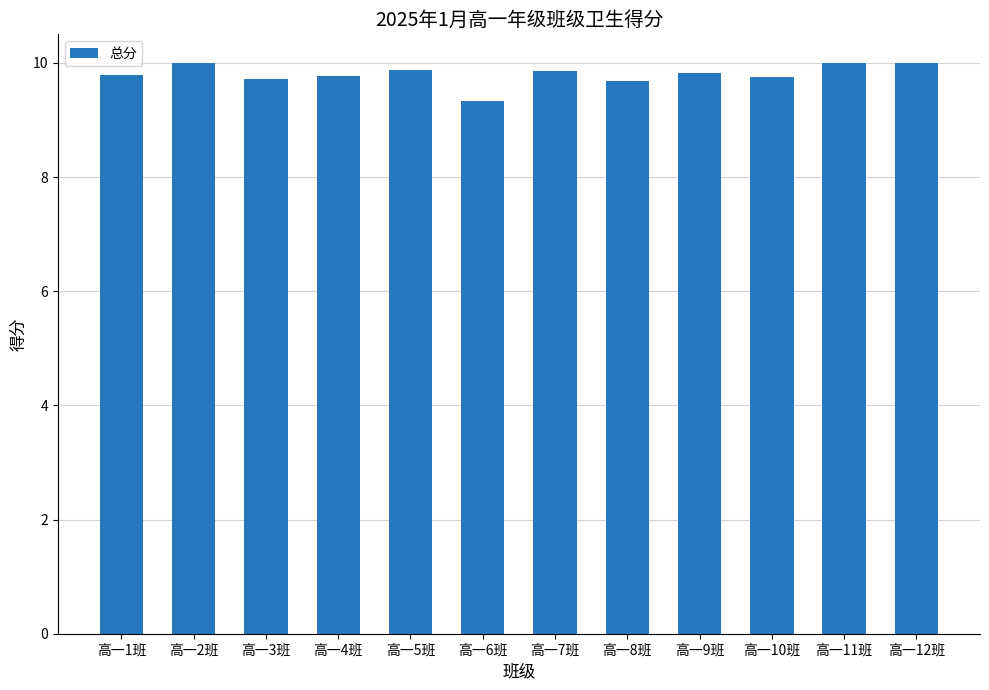

What is the difference between the second highest and second lowest values?

0.3